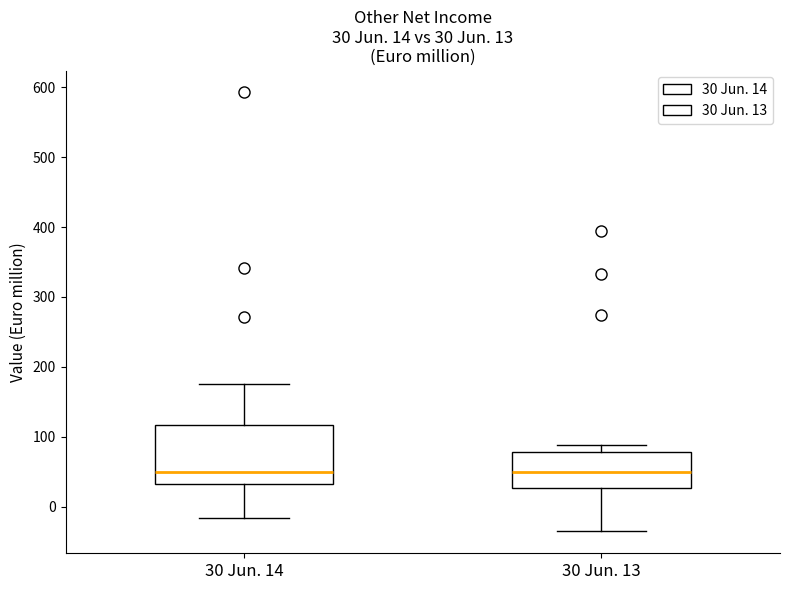

Which box is the tallest, from its lower edge to its upper edge?

30 Jun. 14